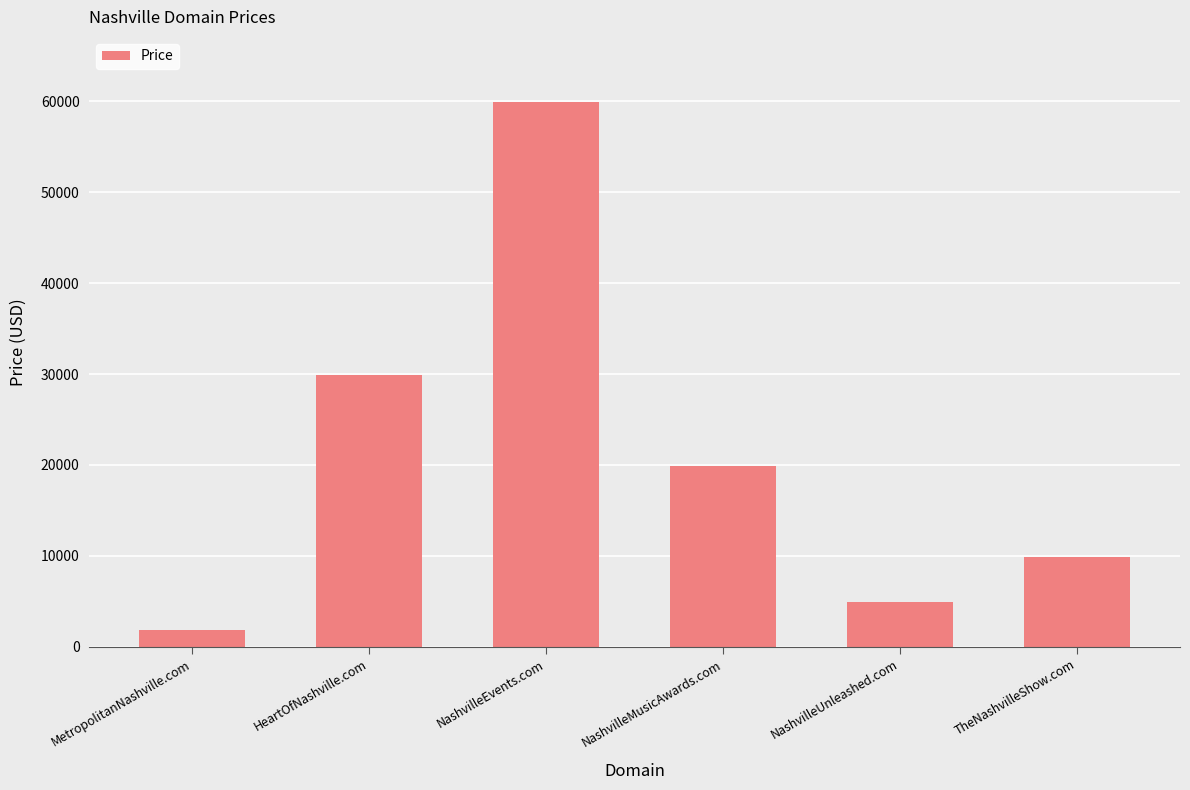

What is the label of the 3rd bar from the right?

NashvilleMusicAwards.com